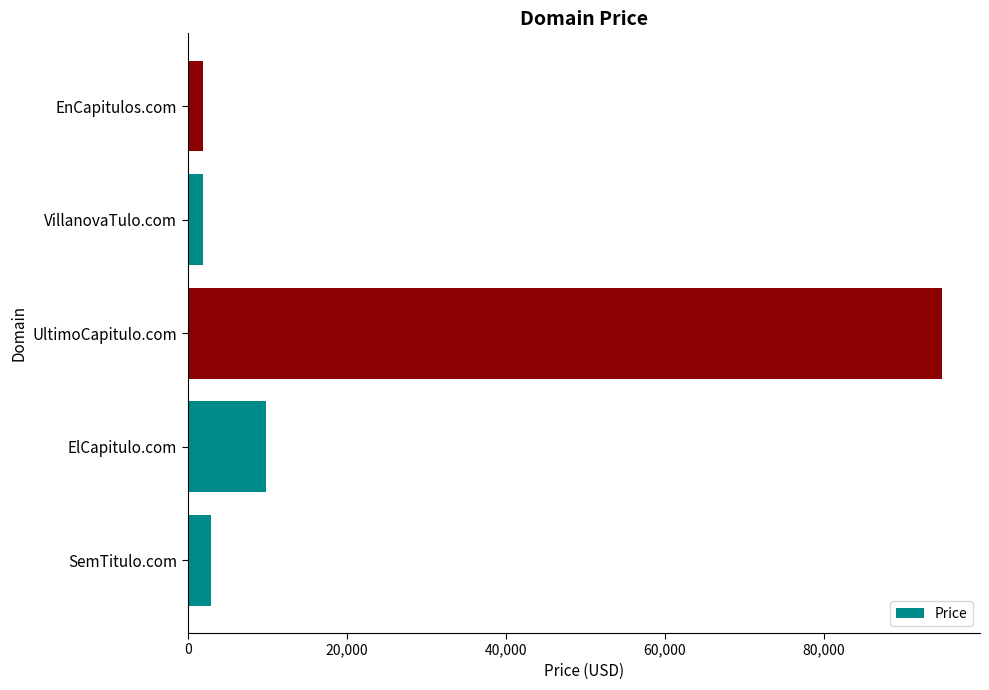

Which category has the highest value across all series?

UltimoCapitulo.com